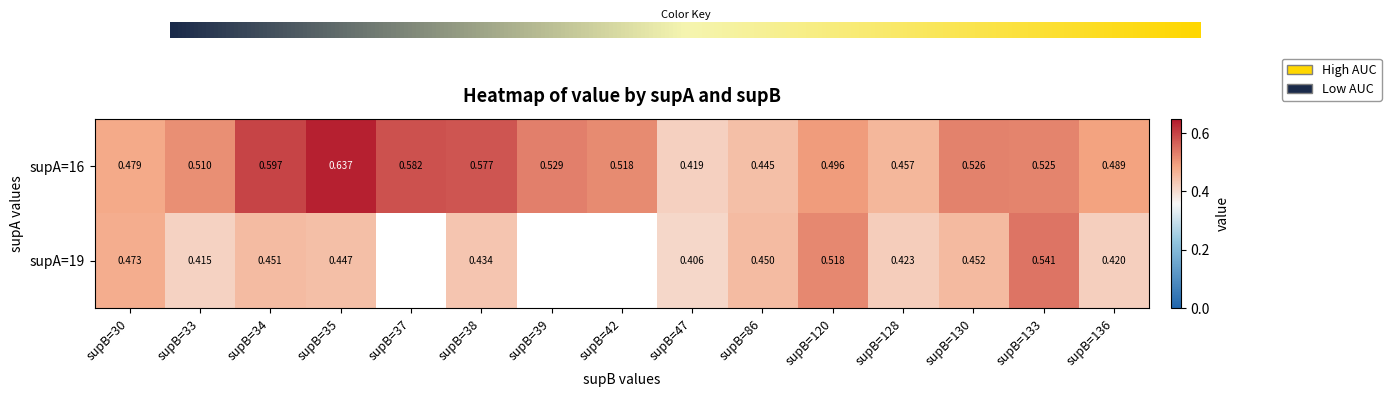

What is the change in value from 16_130 to 19_128?

-0.1